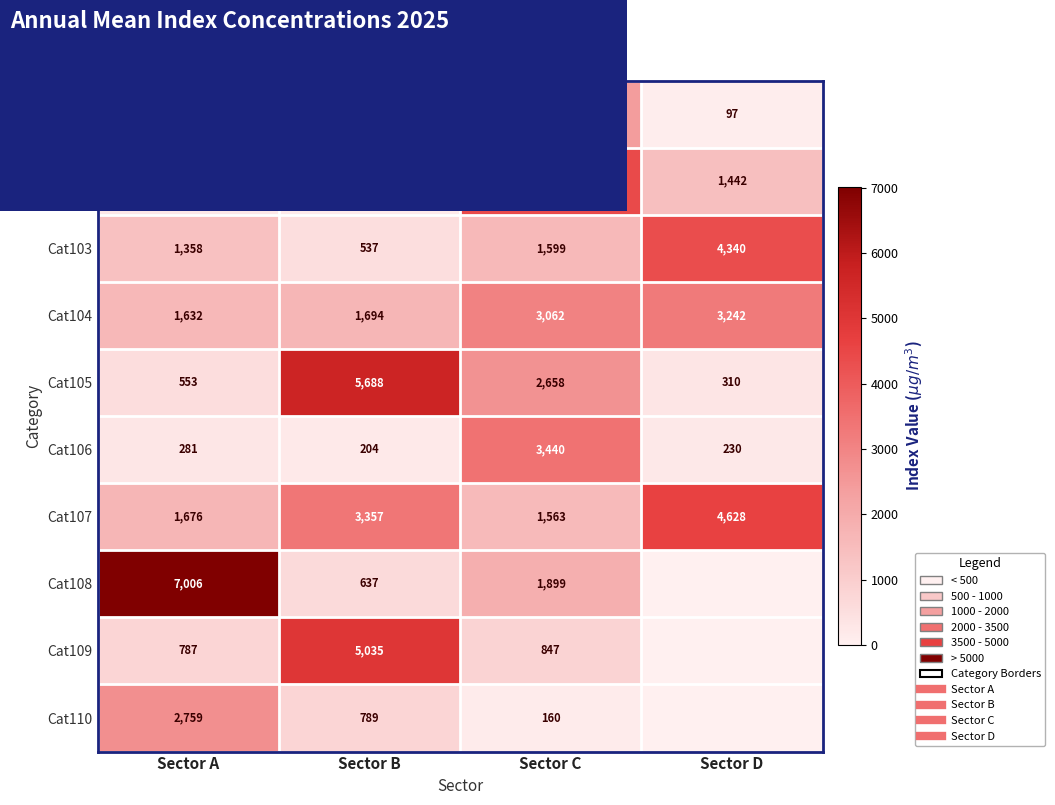

Which category has the highest value across all series?

Sector A